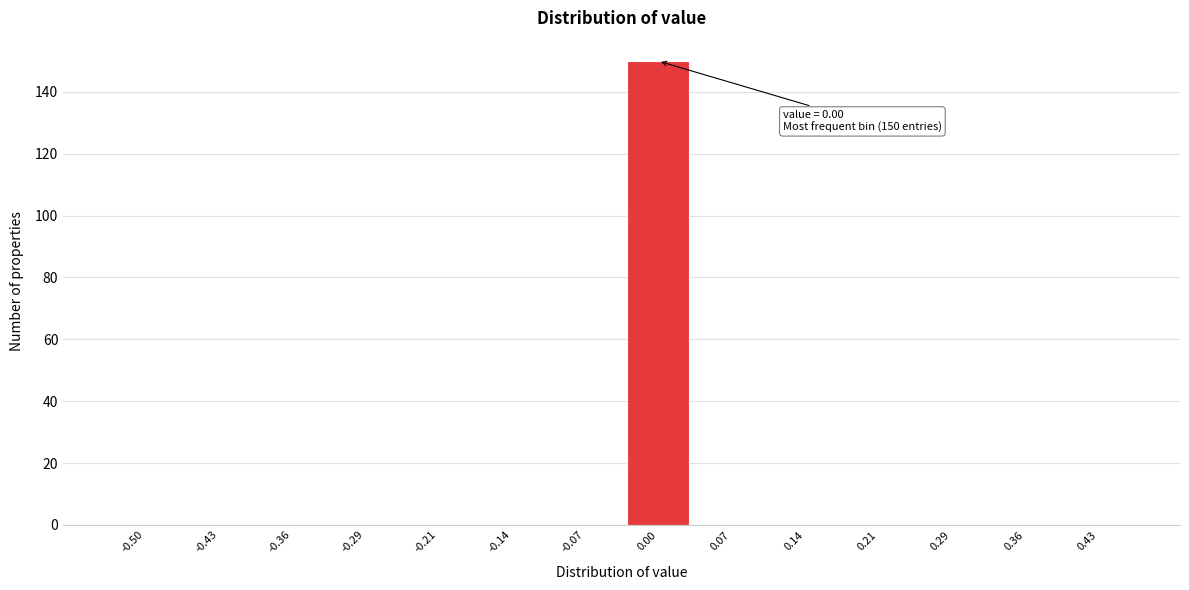

Reading left to right, extract all data points from this chart.

-0.50=0	-0.43=0	-0.36=0	-0.29=0	-0.21=0	-0.14=0	-0.07=0	0.00=150	0.07=0	0.14=0	0.21=0	0.29=0	0.36=0	0.43=0